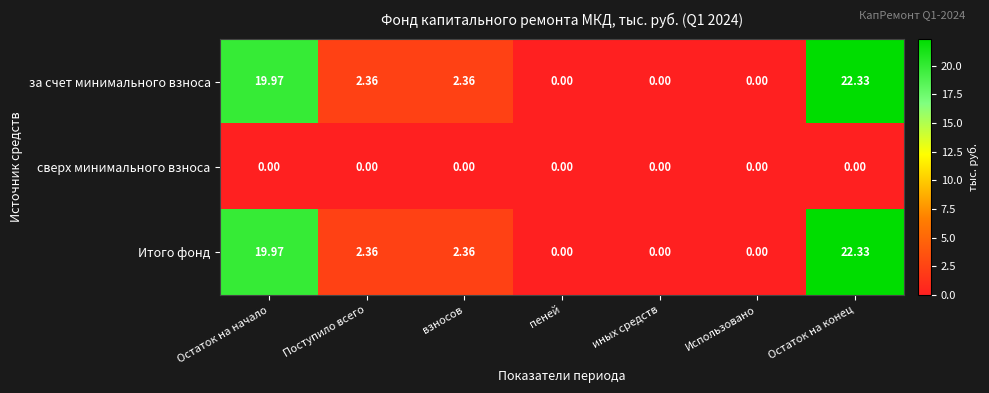

At which category is the sum across all series the highest?

Остаток на конец